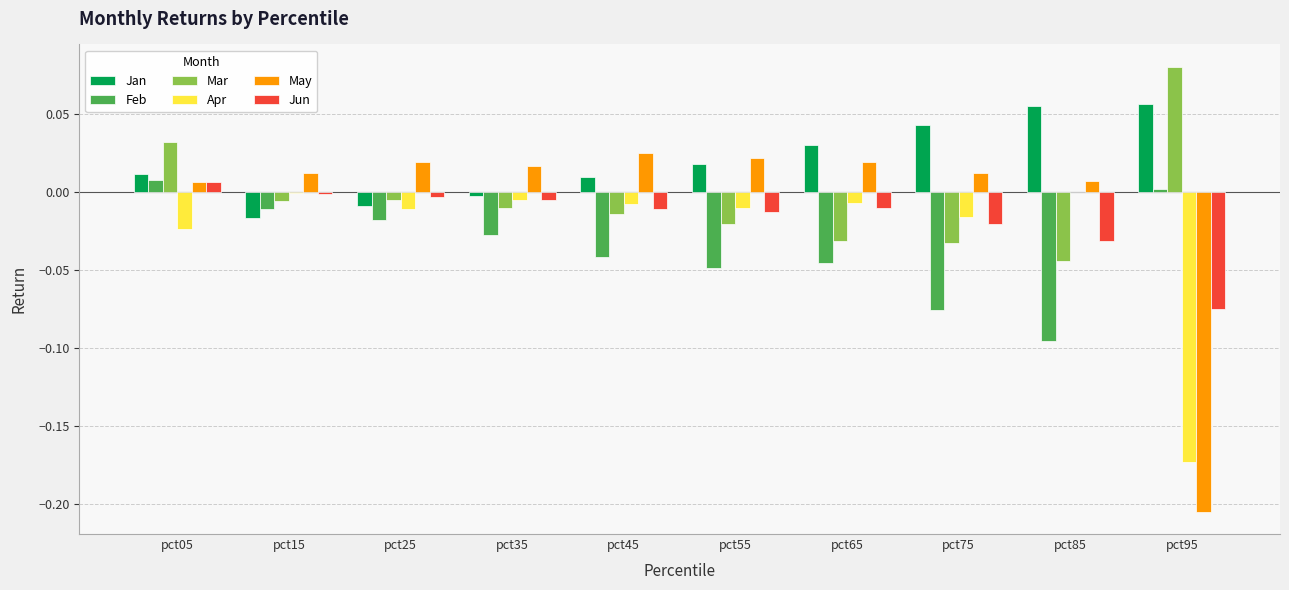

The Mar series shows -0.0 at pct15. True or false?

True